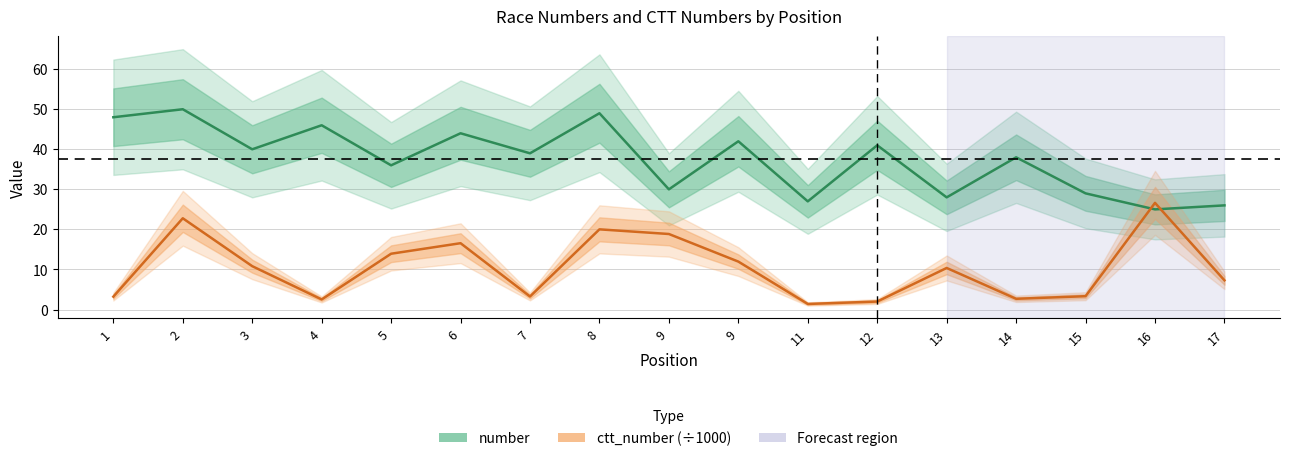

In ctt_number (÷1000), how many points are lower than both neighbors (excluding endpoints)?

4